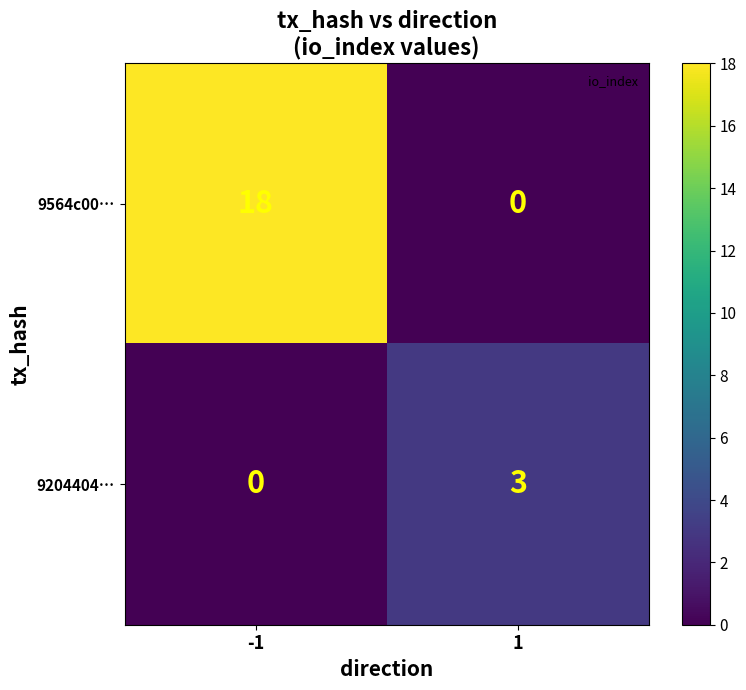

Rank the series by their average value, from highest to lowest.

9564c00…, 9204404…